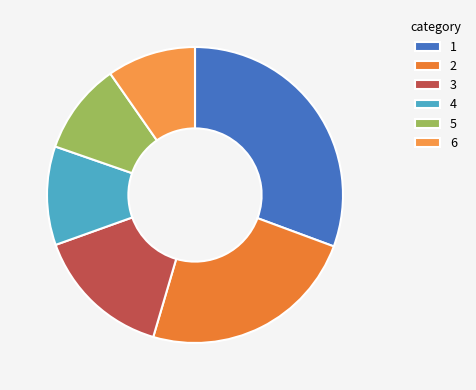

Is there a majority slice in this chart?

No